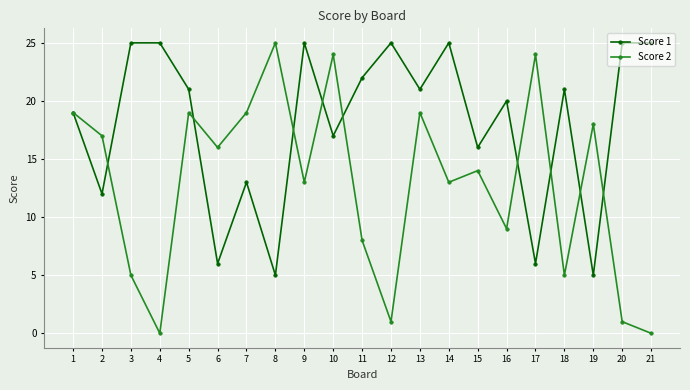

List the series in order of their overall mean, highest first.

Score 1, Score 2